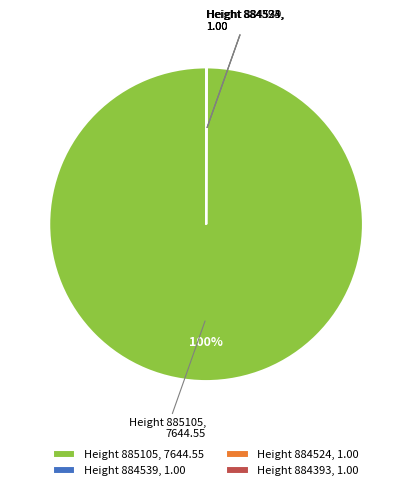

Which category has the biggest portion of the pie?

Height 885105, 7644.55